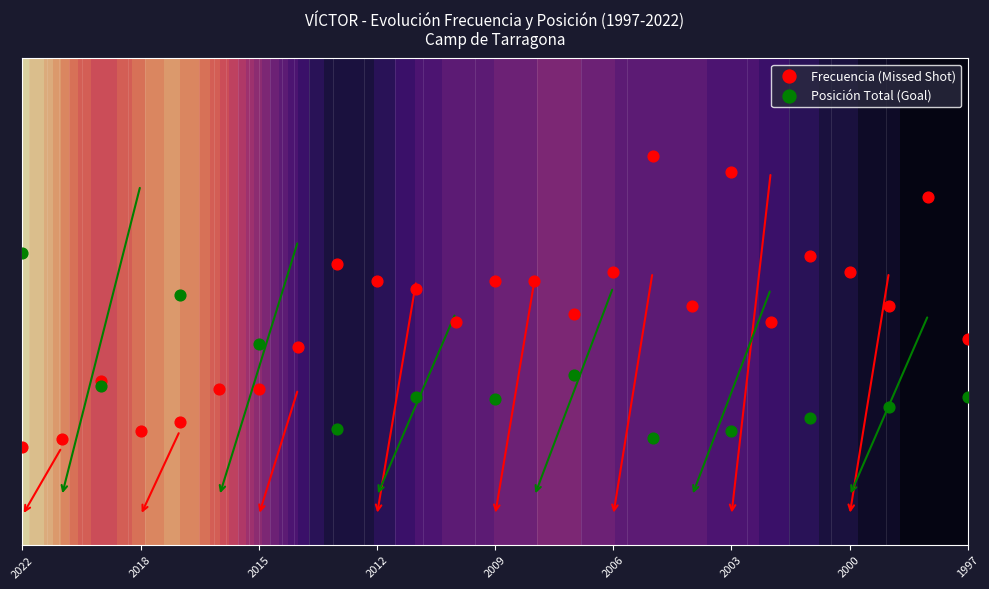

The chart shows a value of 1.5 at 2013. True or false?

False